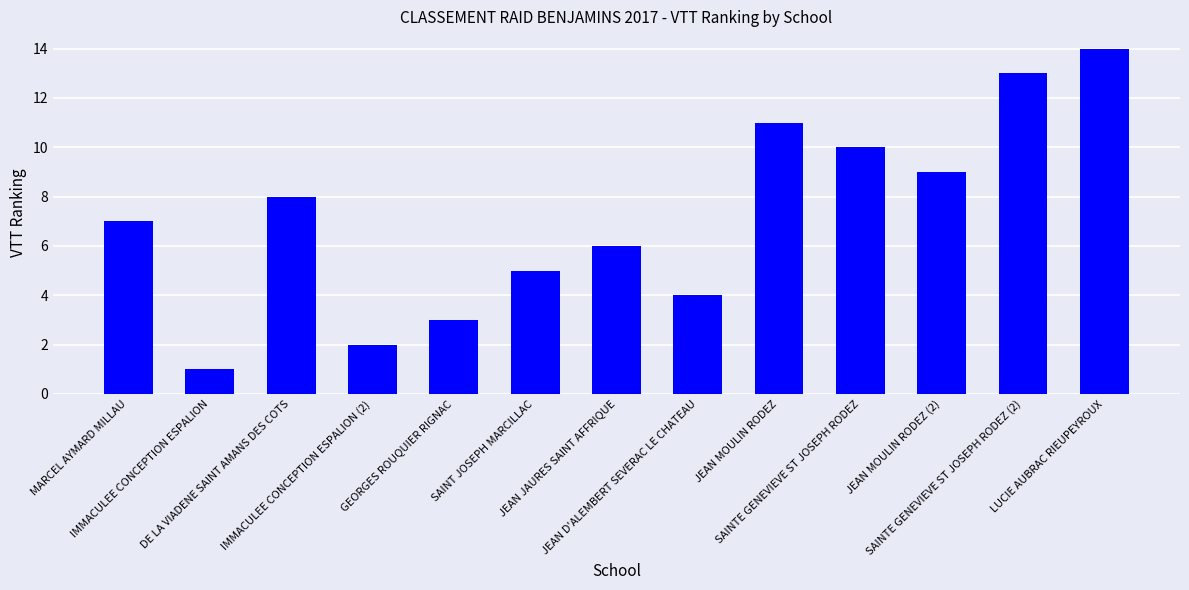

What position from the right is JEAN JAURES SAINT AFFRIQUE?

7